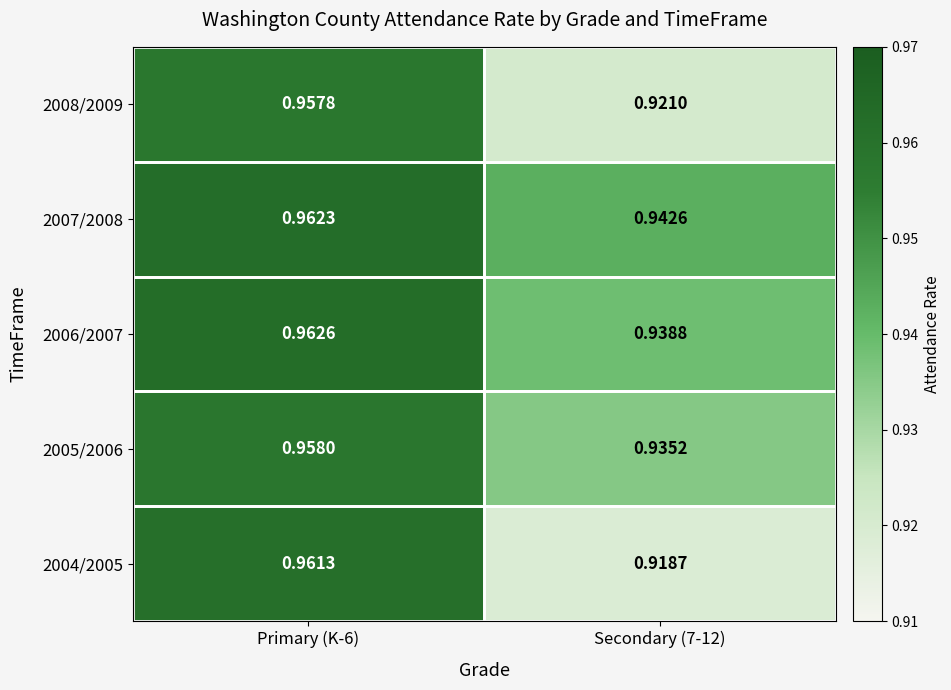

At how many categories does at least one series exceed 0?

2